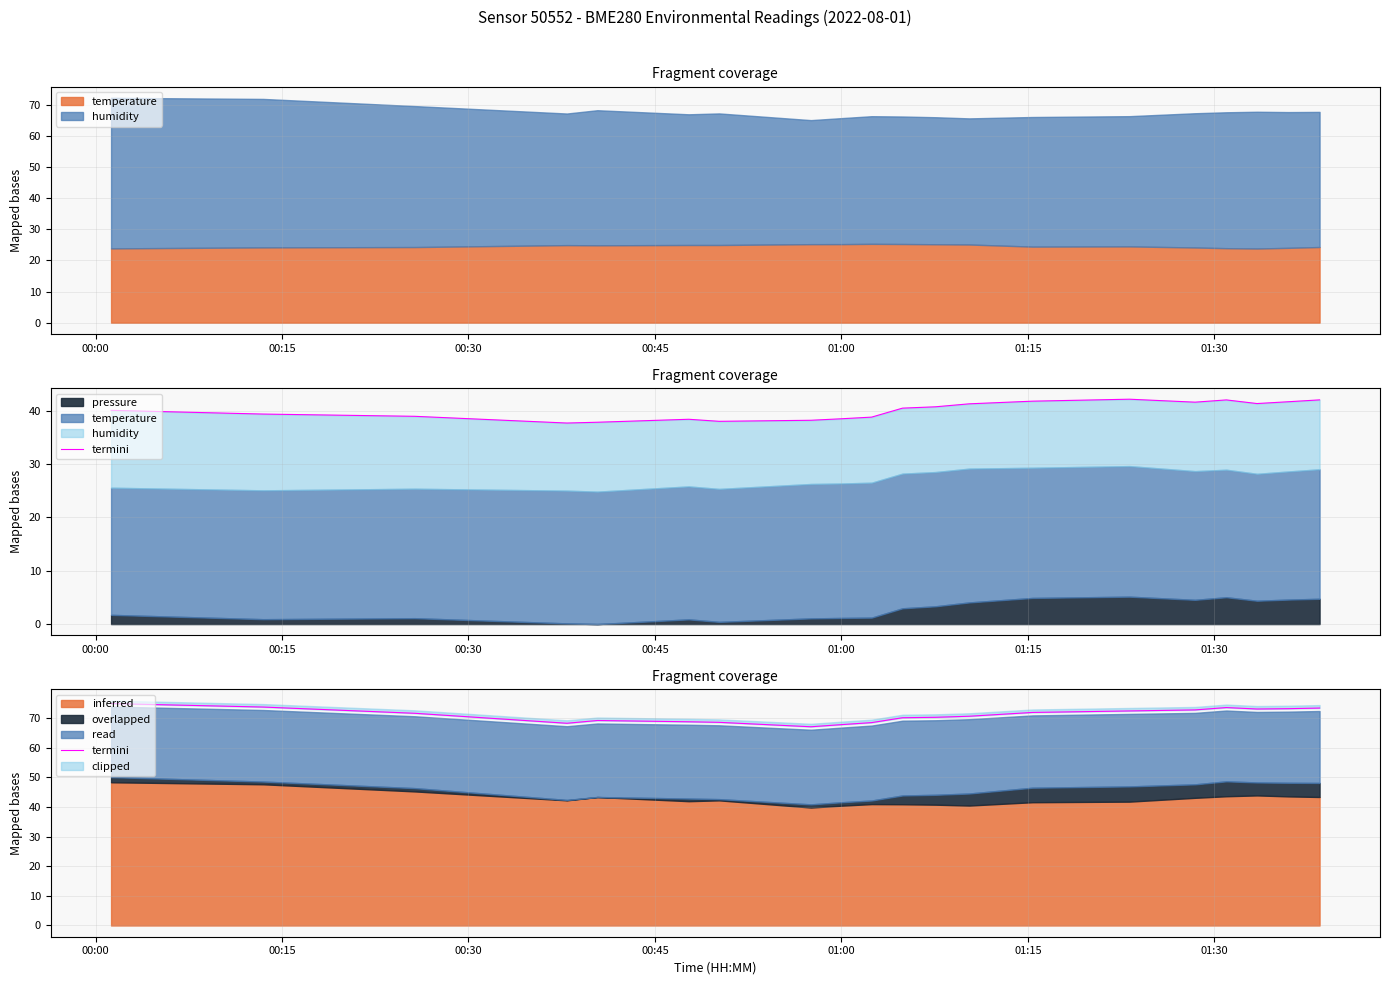

Count the number of categories in the chart.

20